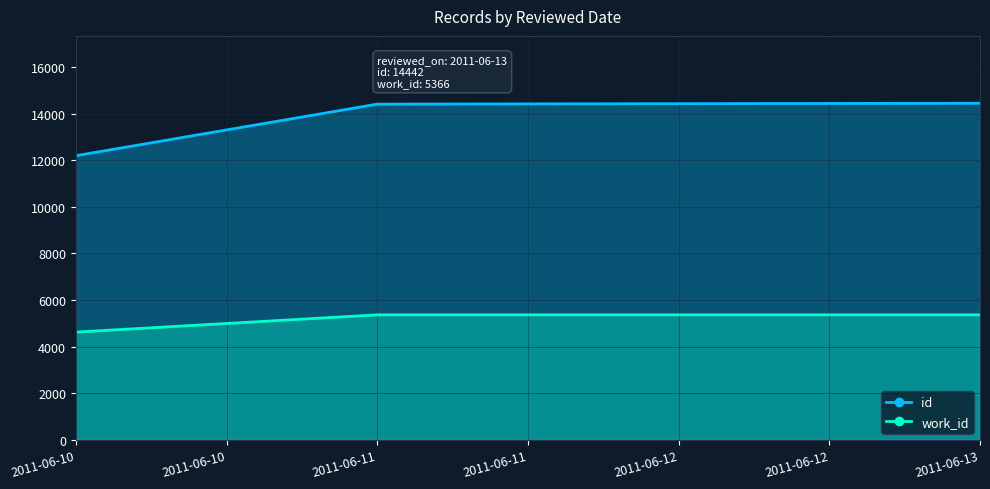

Which series has the largest total across all categories?

id